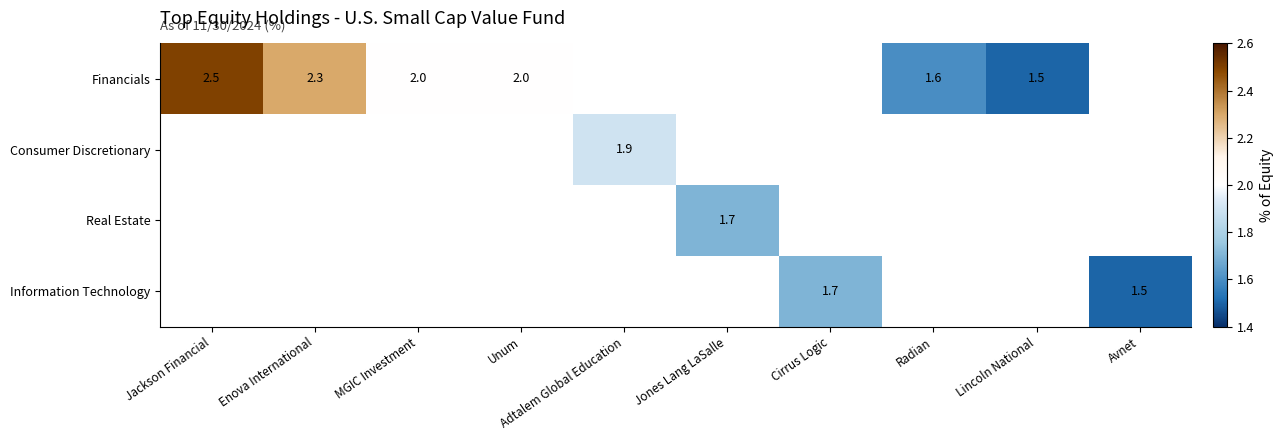

The Real Estate series shows 0.5 at Jones Lang LaSalle. True or false?

False